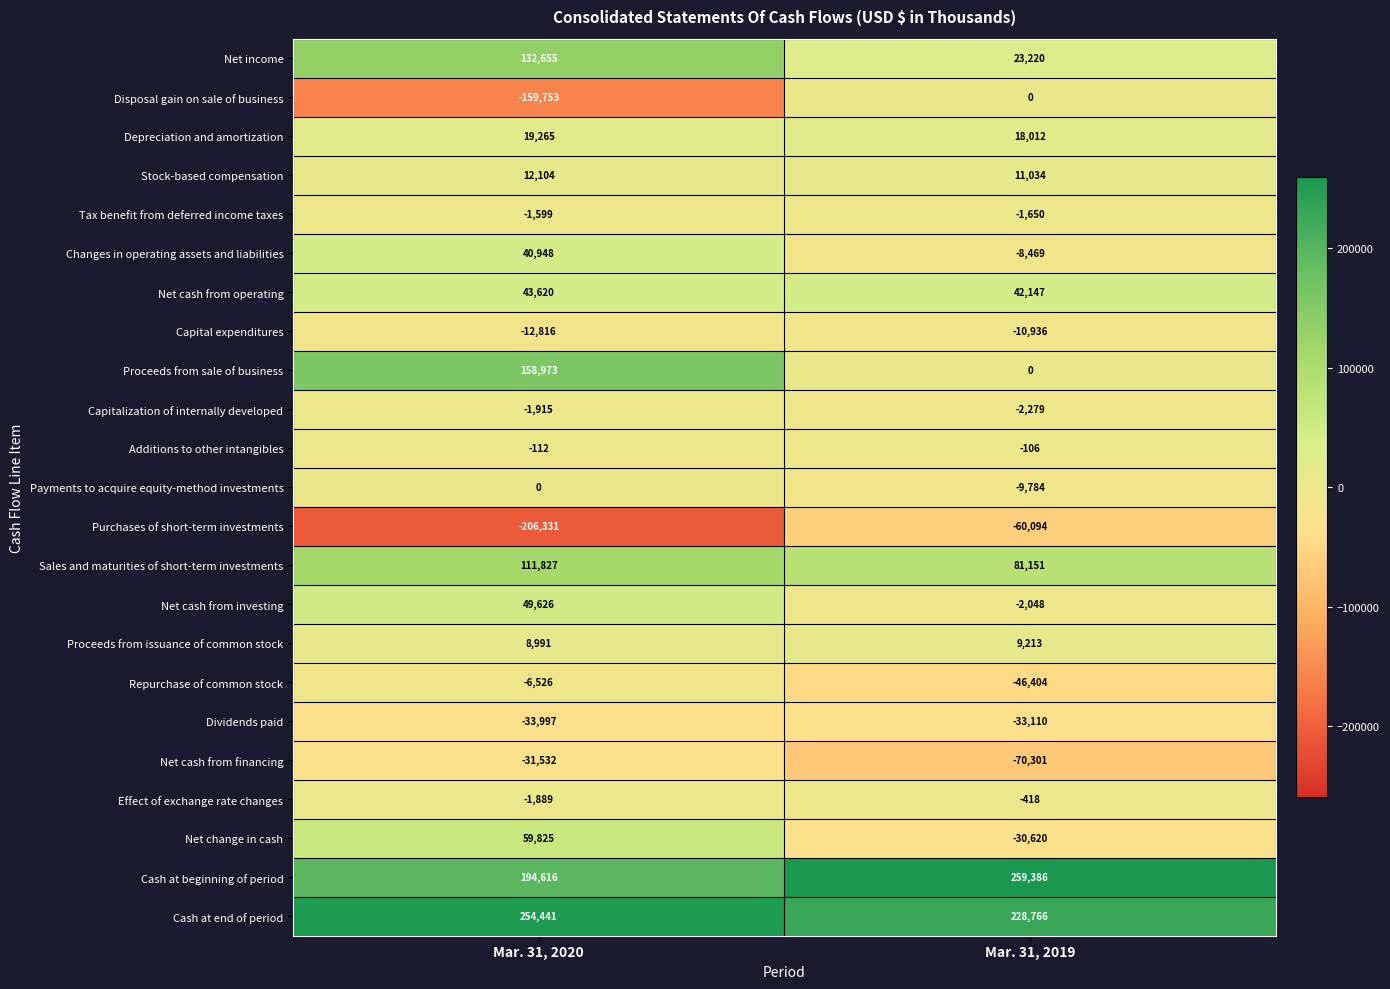

Is the value of Proceeds from issuance of common stock at Mar. 31, 2020 greater than the value of Payments to acquire equity-method investments at Mar. 31, 2020?

Yes